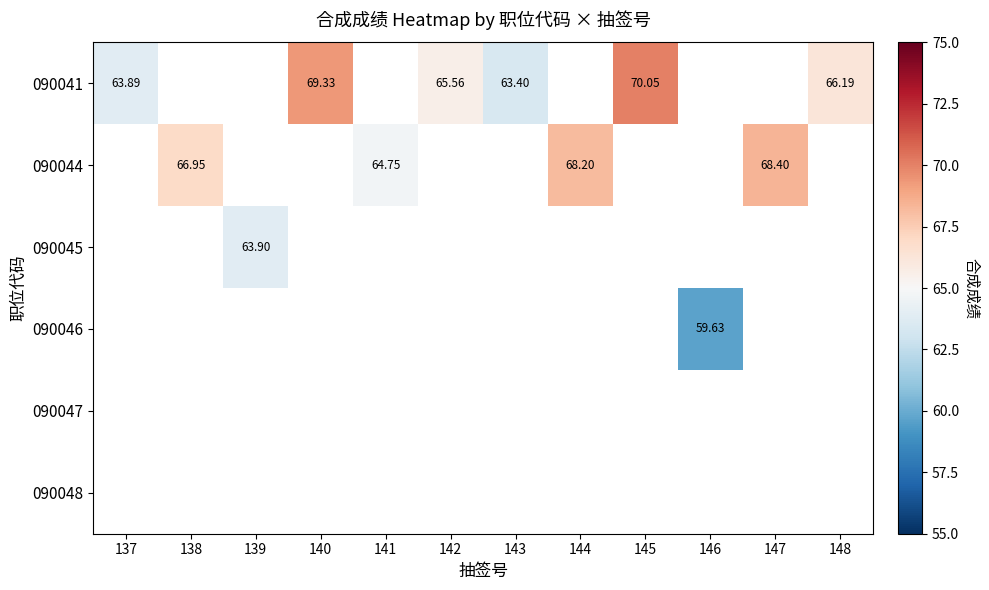

The 090041 series shows 30.5 at 148. True or false?

False